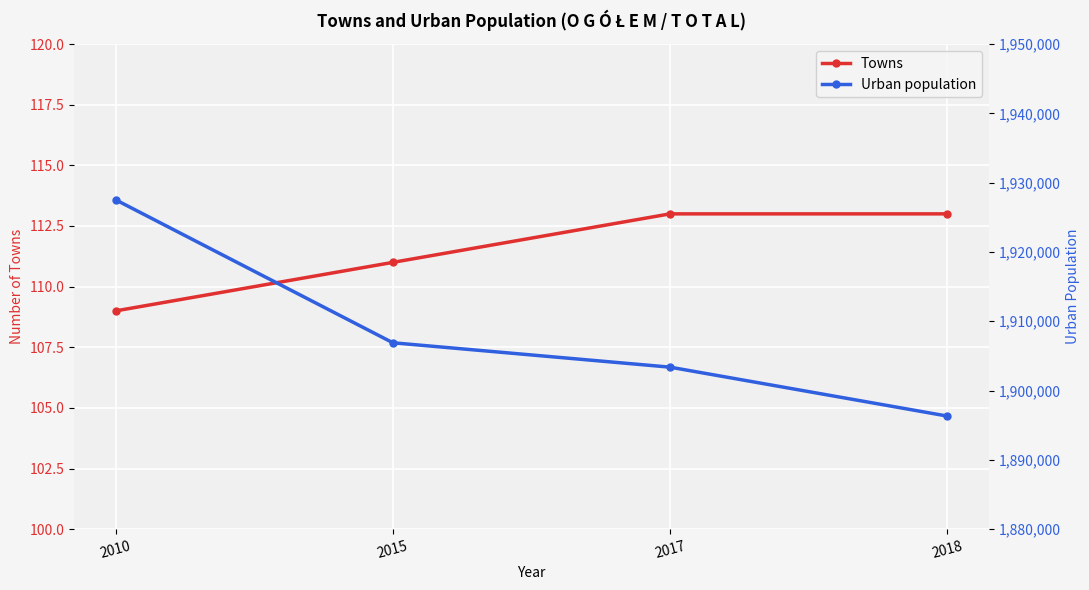

Is the value of Urban population at 2017 greater than the value of Towns at 2015?

Yes